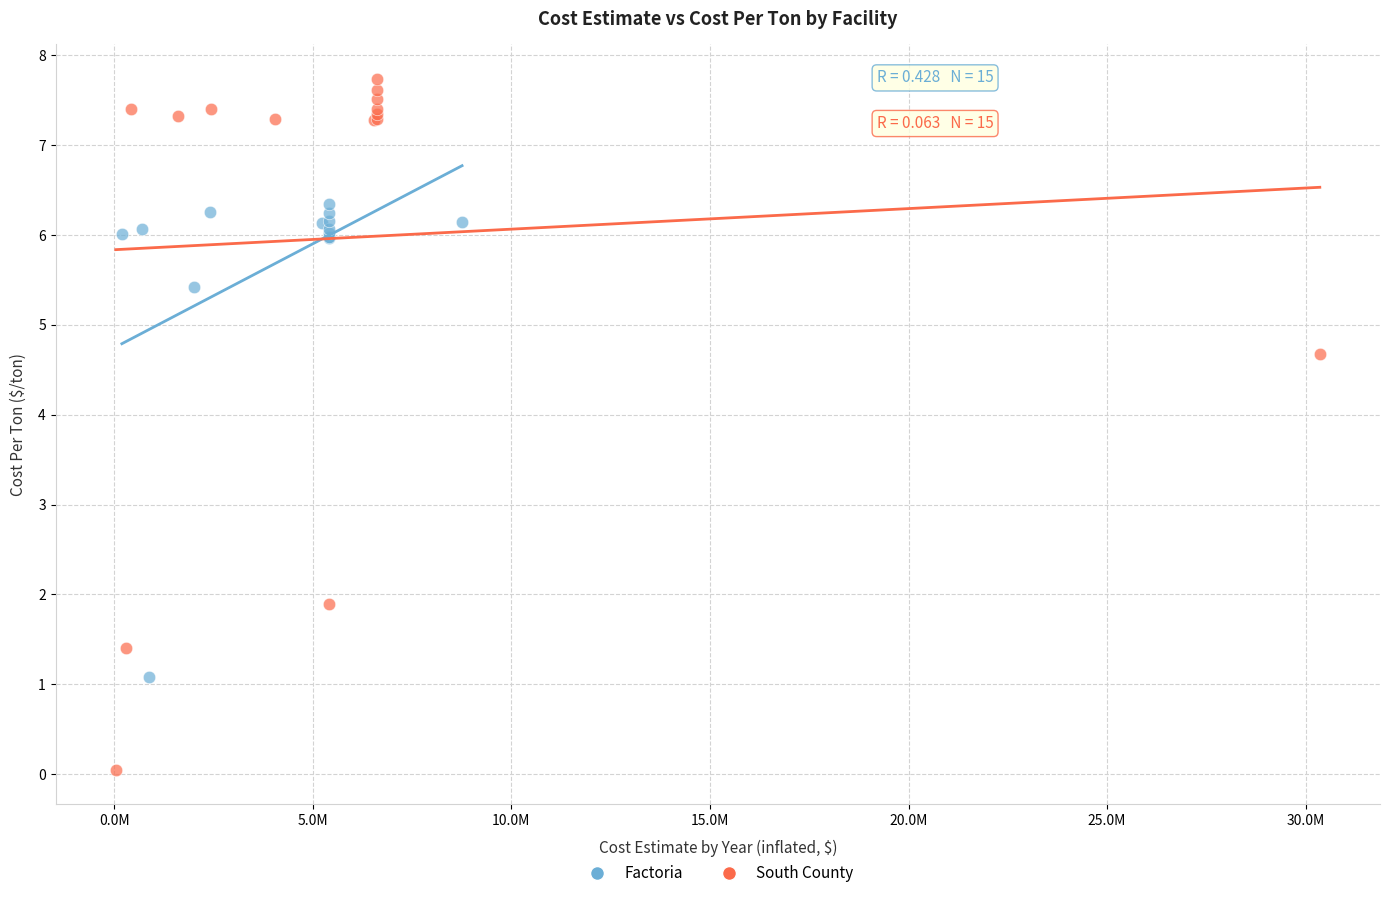

What are all the series names shown in the legend?

Factoria, South County